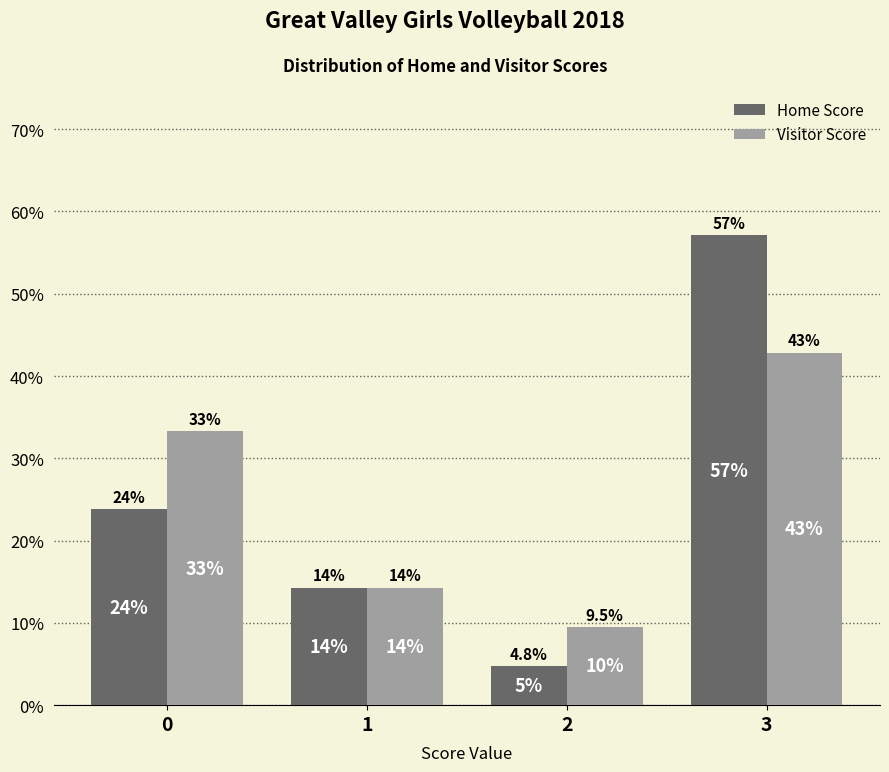

Rank the series at 1 from lowest to highest value.

Home Score, Visitor Score